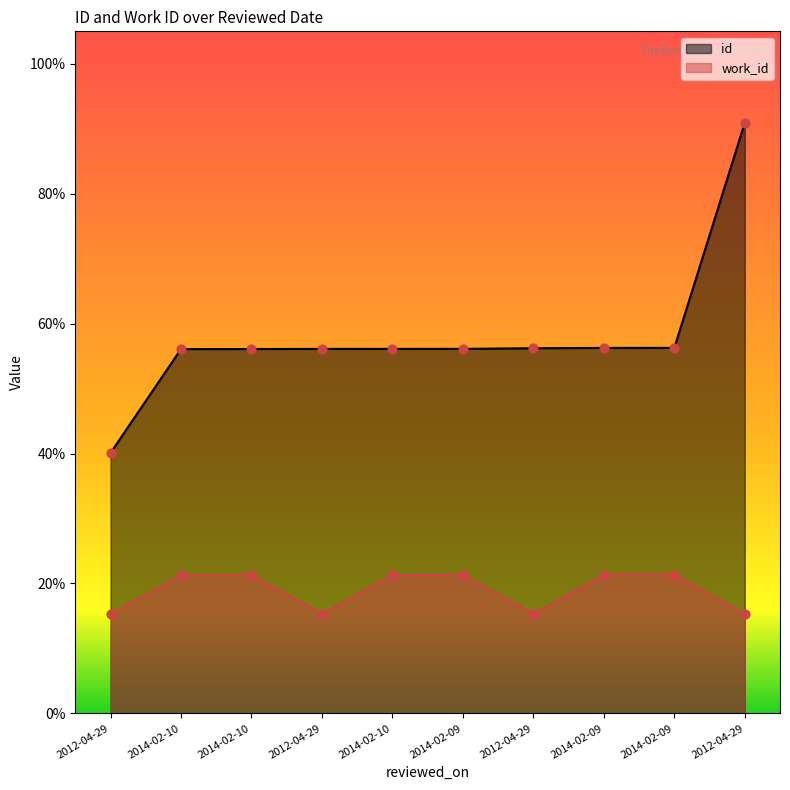

Which series has the widest spread of Y values?

id